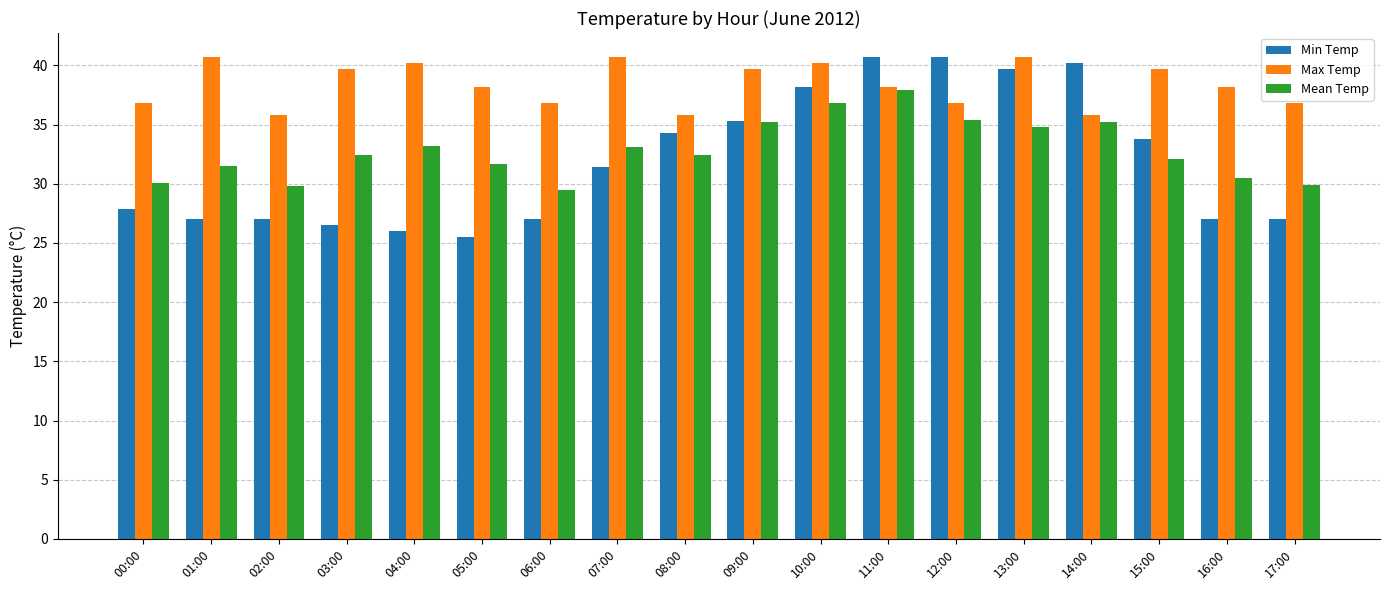

How many bars are there in total?

54